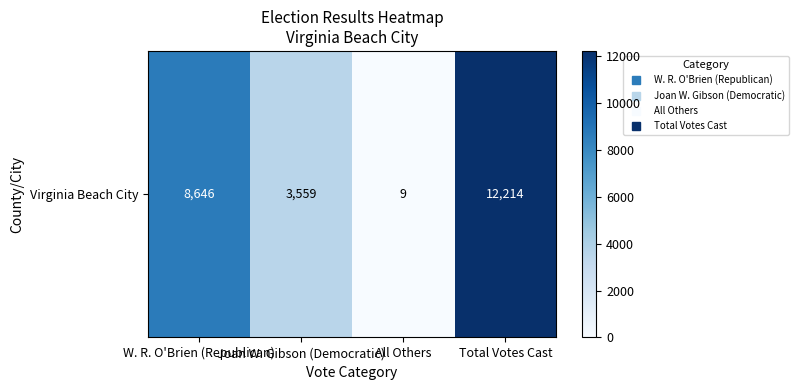

Where does the data first go above 8646?

Total Votes Cast